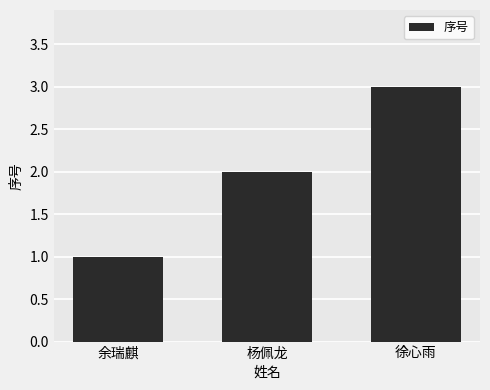

What is the difference between the values at 余瑞麒 and 徐心雨?

2